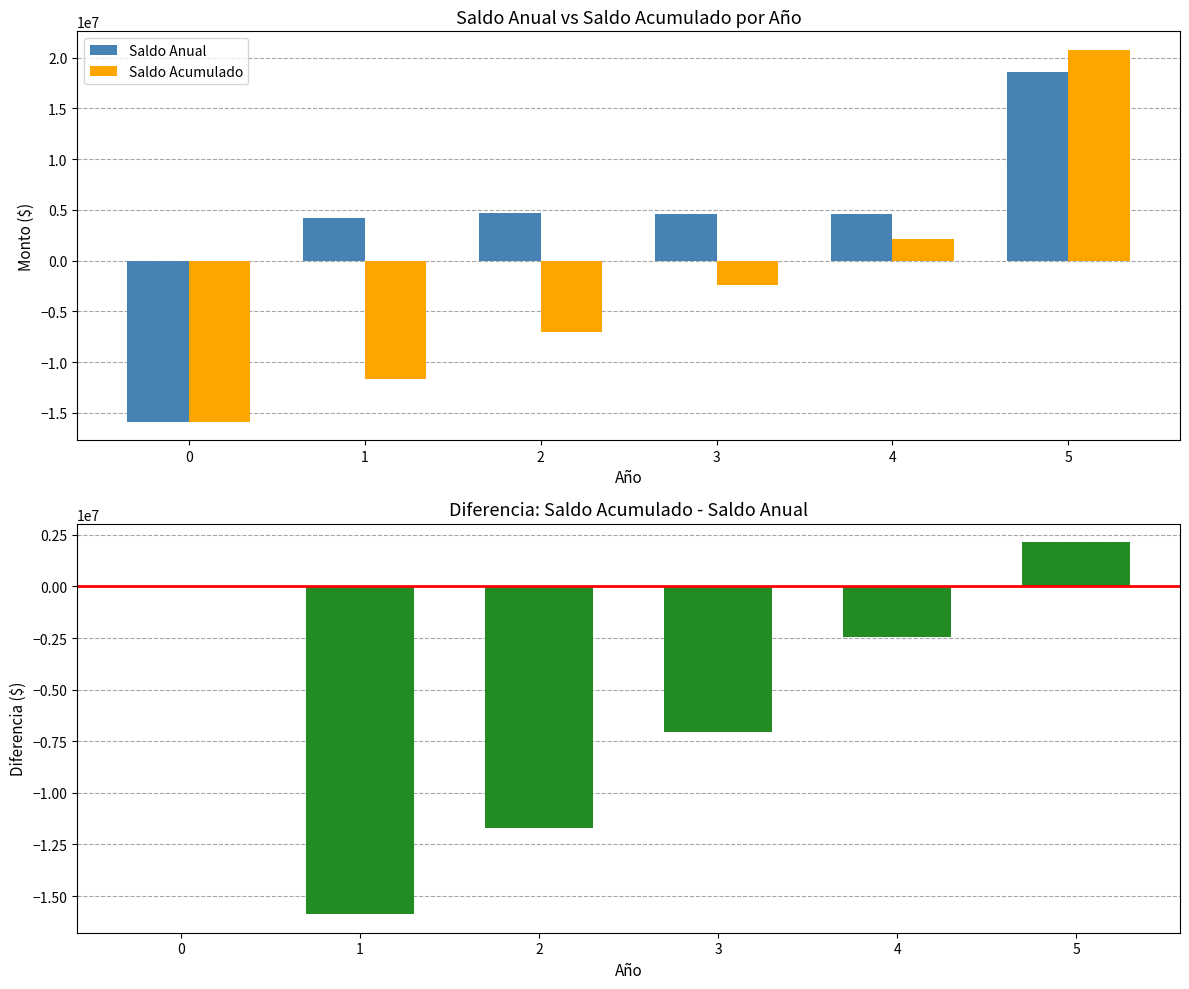

Rank the series by their average value, from lowest to highest.

Diferencia Acumulado - Anual, Saldo Acumulado, Saldo Anual